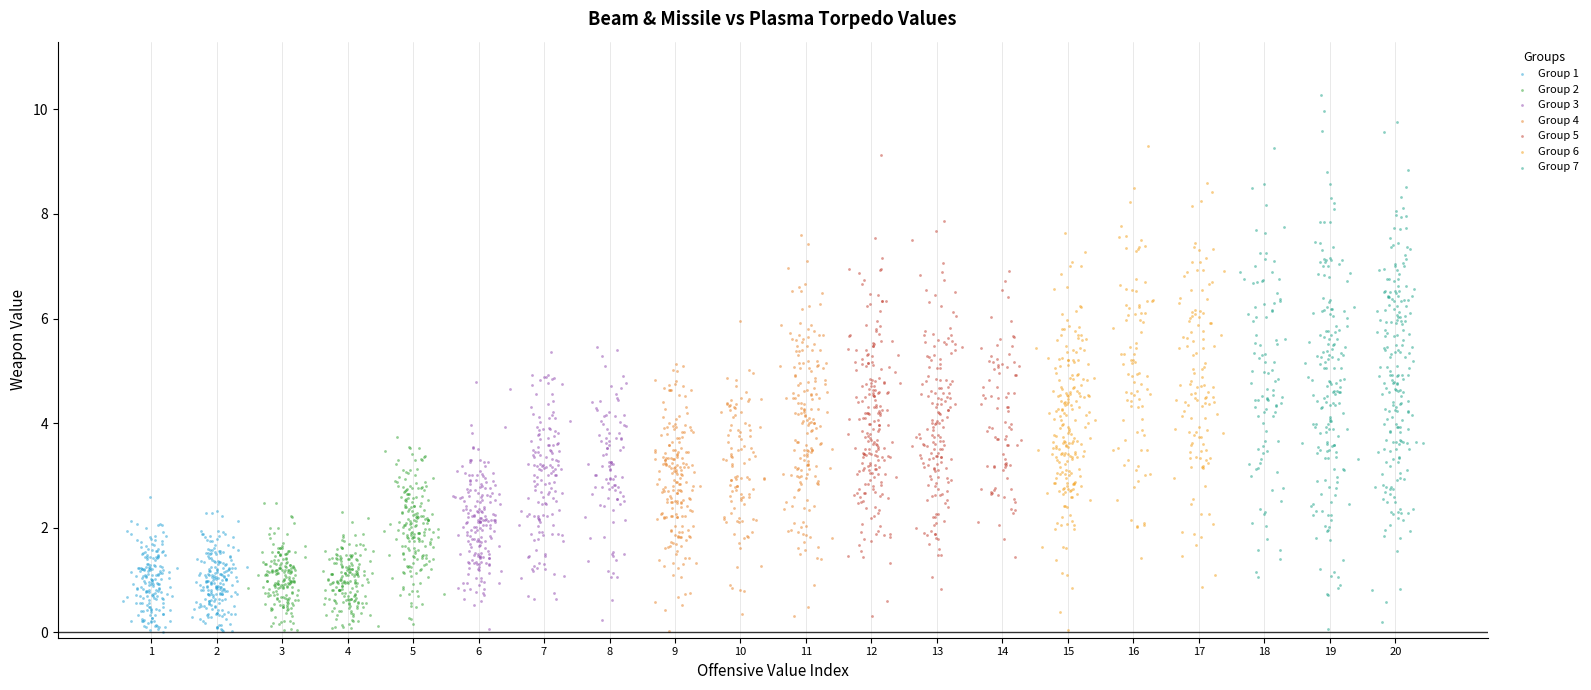

Which series has the widest spread of Y values?

Group 7